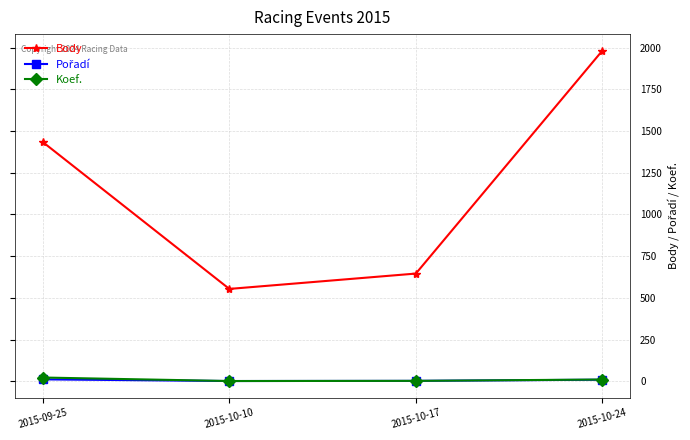

Rank the categories by Body value from highest to lowest.

2015-10-24, 2015-09-25, 2015-10-17, 2015-10-10